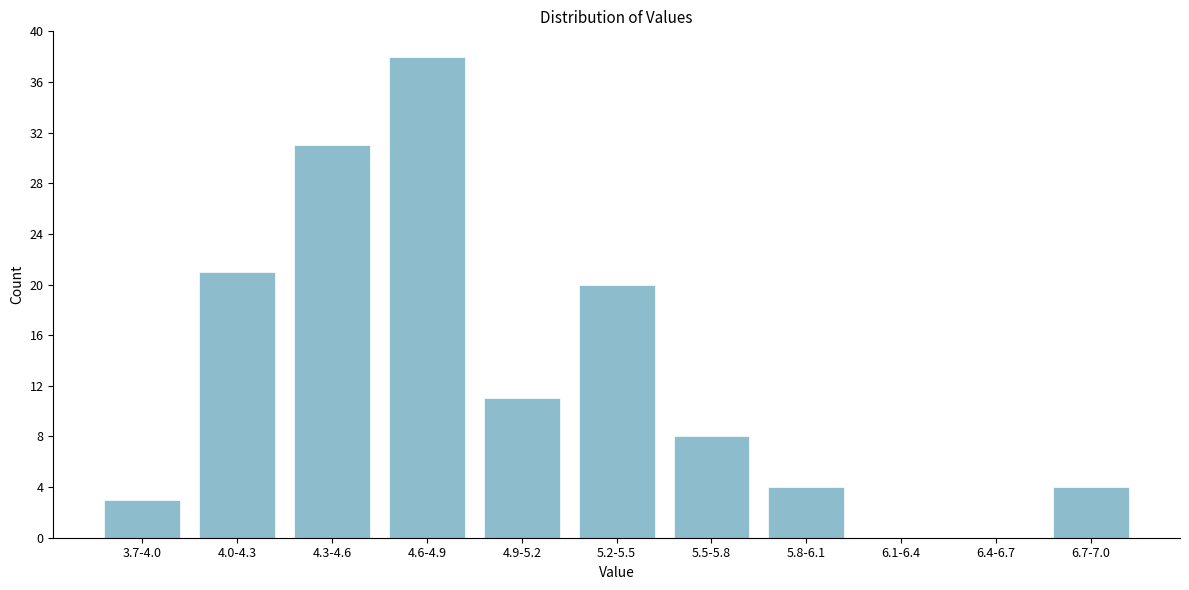

Reading left to right, extract all data points from this chart.

3.7-4.0=3	4.0-4.3=21	4.3-4.6=31	4.6-4.9=38	4.9-5.2=11	5.2-5.5=20	5.5-5.8=8	5.8-6.1=4	6.1-6.4=0	6.4-6.7=0	6.7-7.0=4